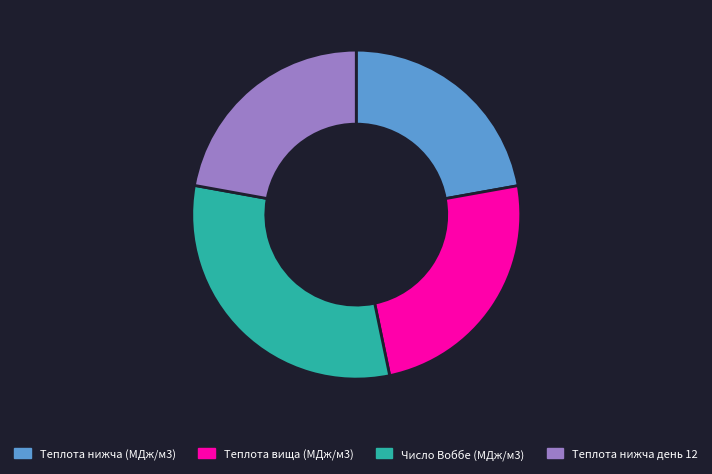

Is there a majority slice in this chart?

No